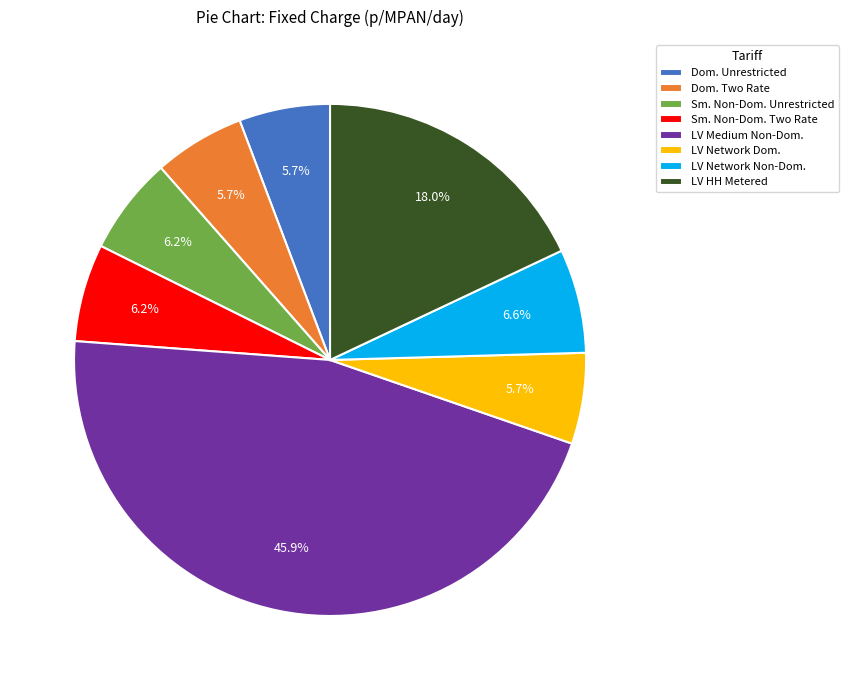

Do Dom. Two Rate and LV Network Non-Dom. together represent more than half of the pie?

No